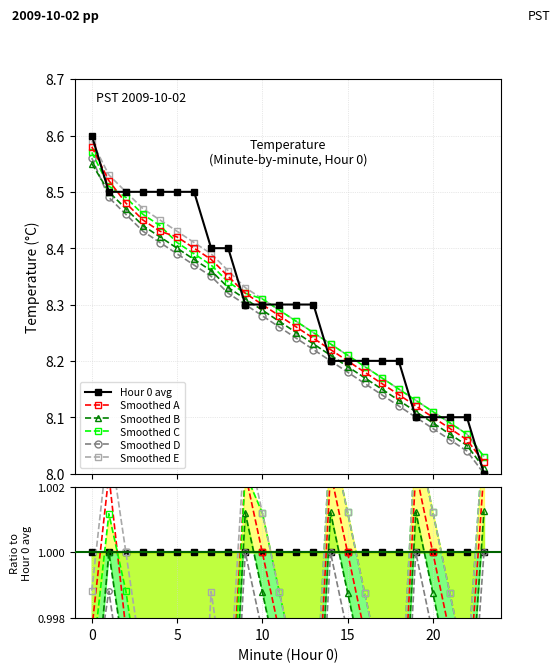

At how many categories does at least one series exceed 1?

8